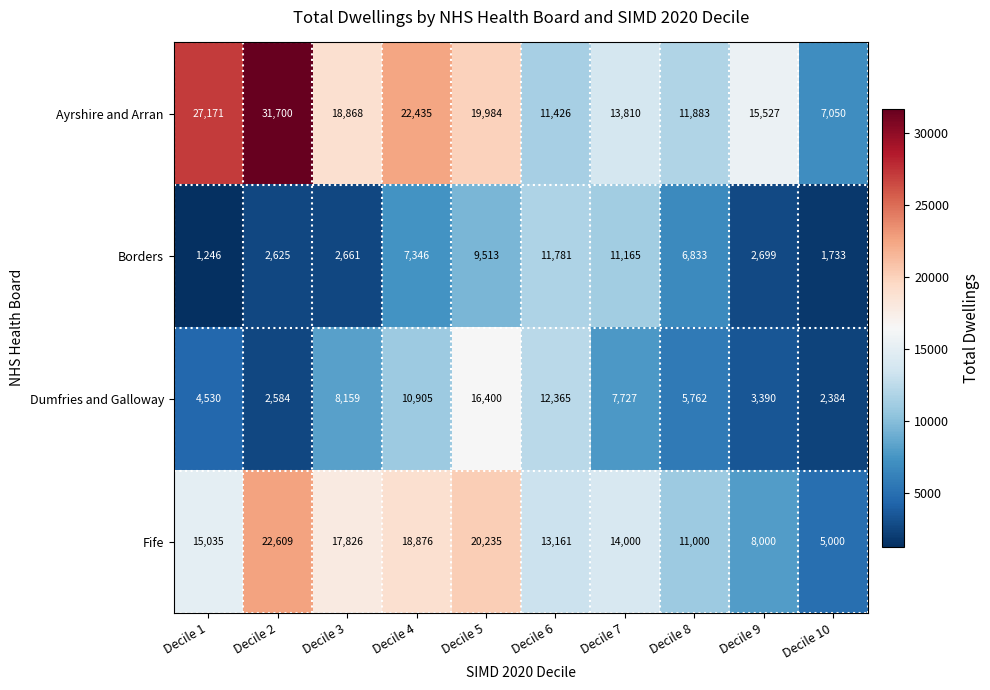

Which series has the largest total across all categories?

Ayrshire and Arran